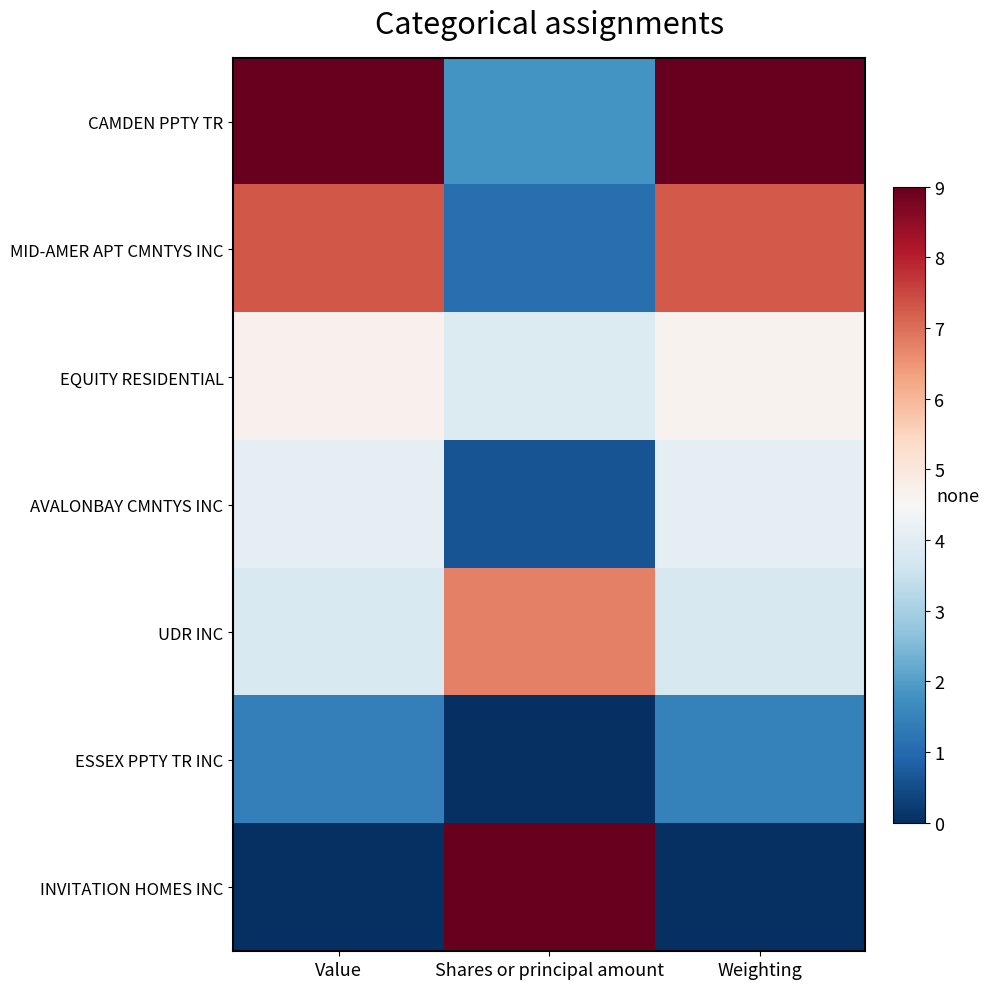

List the series in order of their peak value, highest first.

CAMDEN PPTY TR, INVITATION HOMES INC, MID-AMER APT CMNTYS INC, UDR INC, EQUITY RESIDENTIAL, AVALONBAY CMNTYS INC, ESSEX PPTY TR INC